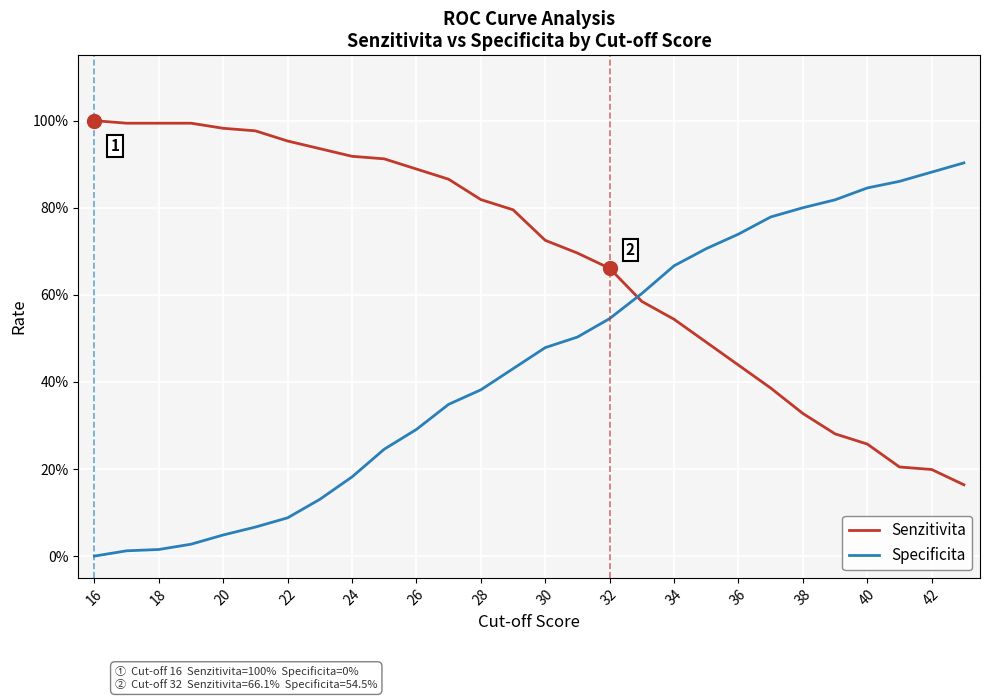

What are all the series names shown in the legend?

Senzitivita, Specificita